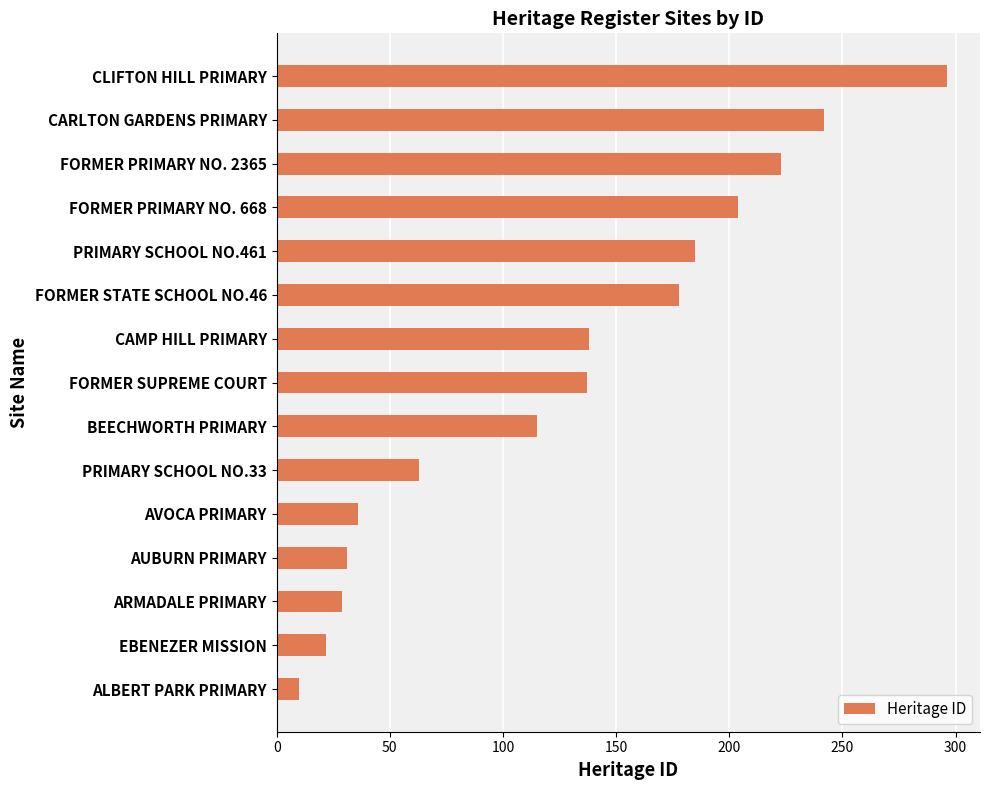

What is the maximum value shown in the chart?

296